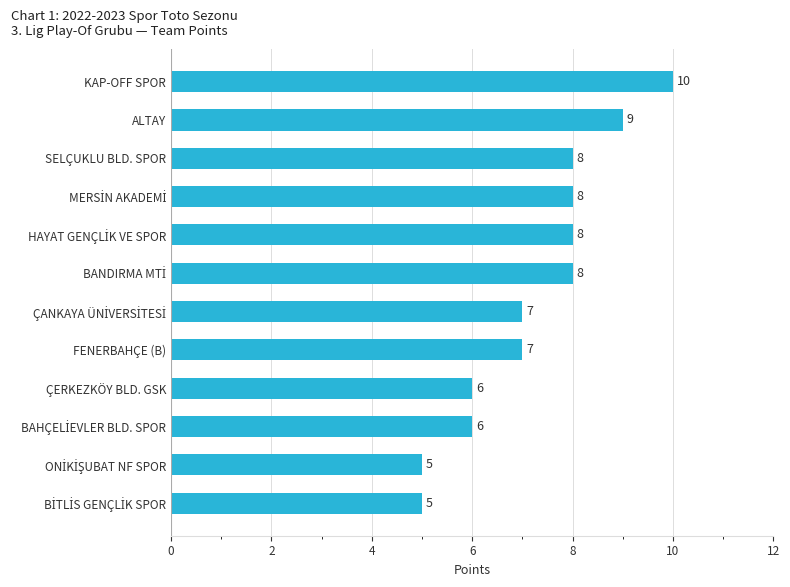

What is the difference between the maximum and minimum values?

5